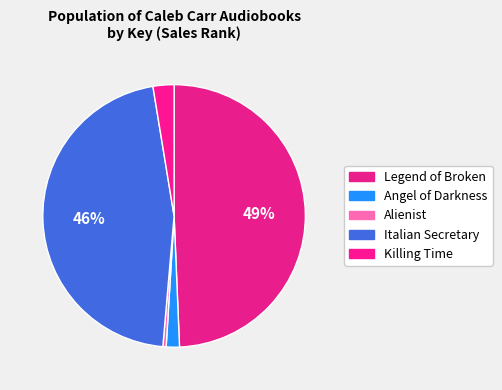

Approximately how many times larger is the value at Killing Time compared to Italian Secretary?

0.1